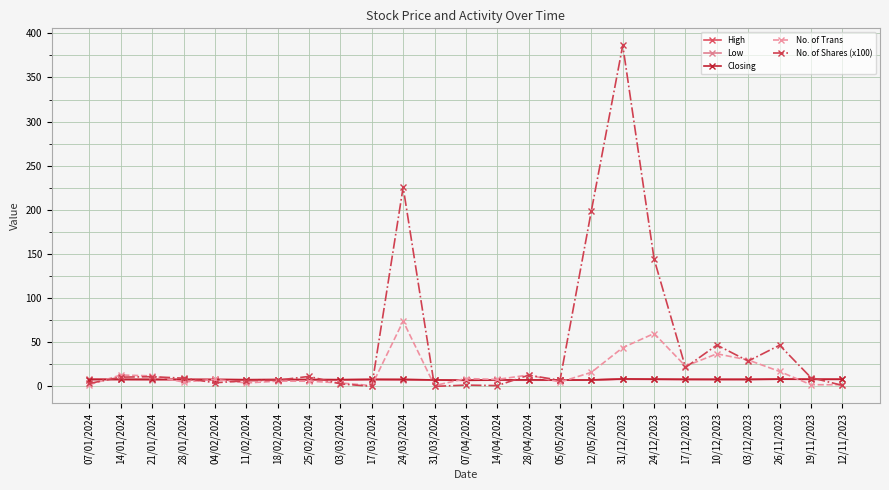

Is it true that Closing equals 8.0 at 17/03/2024?

True